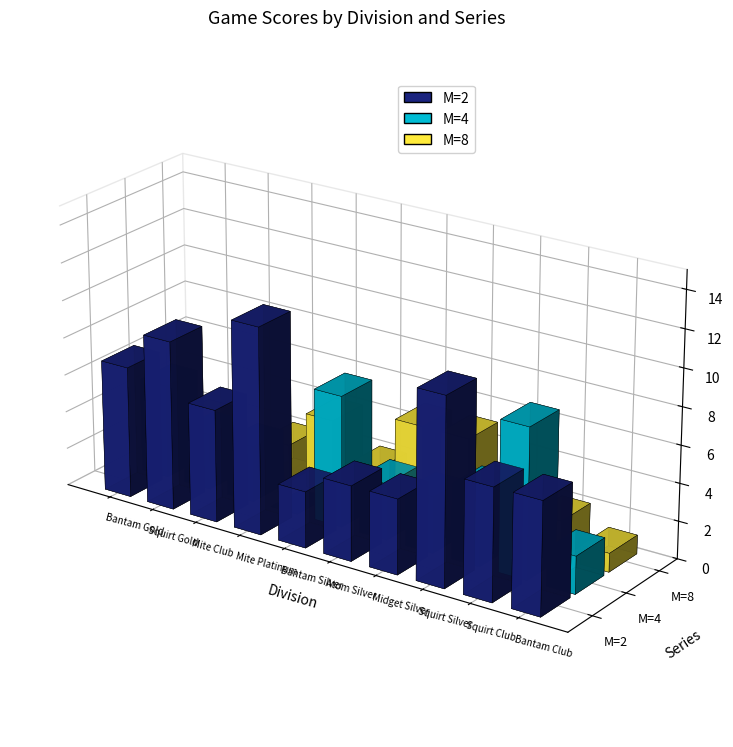

Which category has the highest value across all series?

3